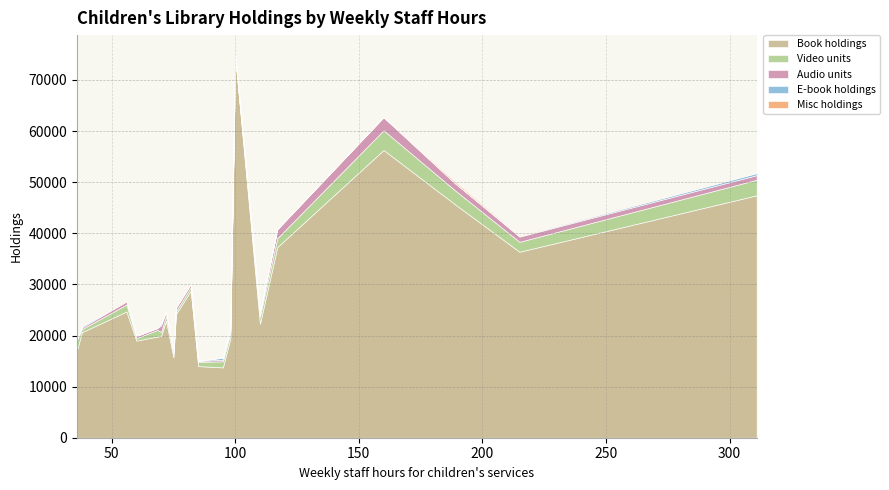

What are all the series names shown in the legend?

Book holdings, Video units, Audio units, E-book holdings, Misc holdings